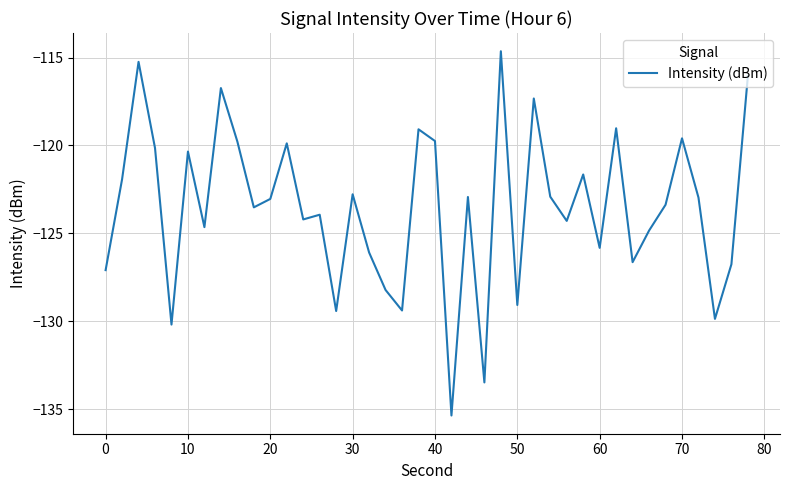

What is the greatest value displayed?

-114.6